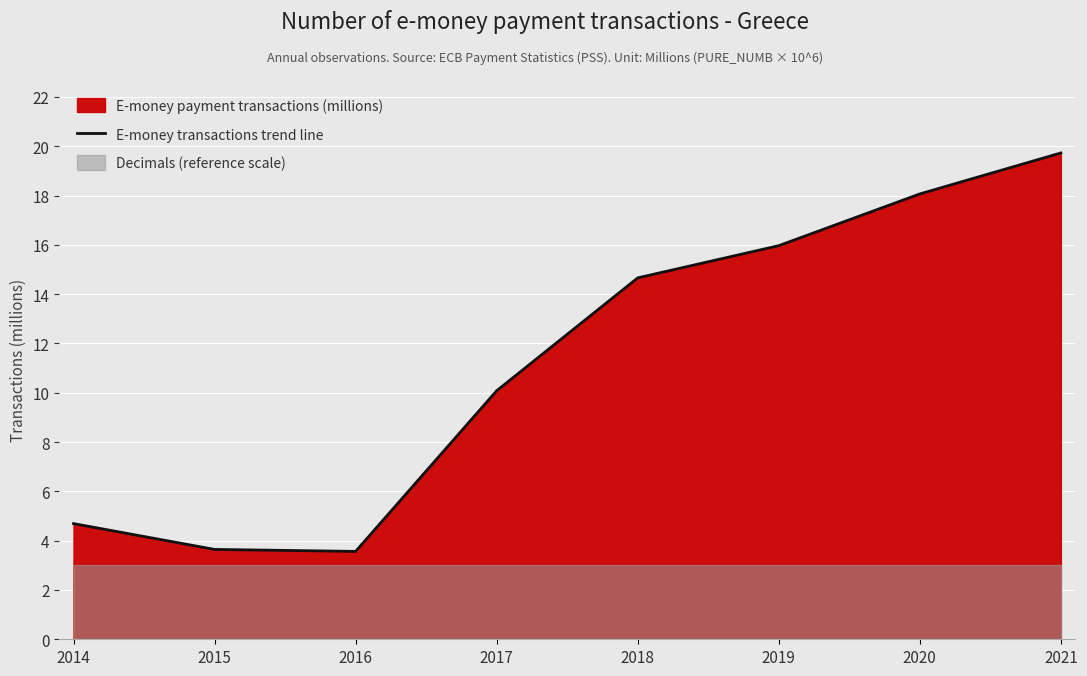

List the labels in order of value, smallest first.

2016, 2015, 2014, 2017, 2018, 2019, 2020, 2021